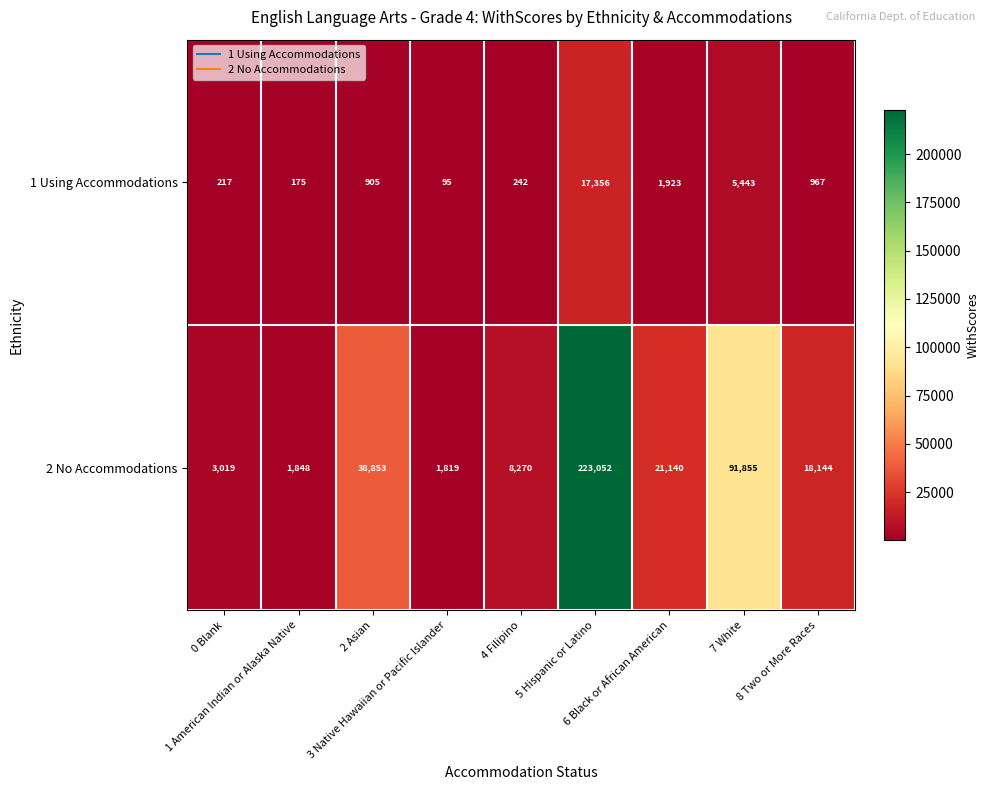

Which series changed the most between 4 Filipino and 6 Black or African American?

2 No Accommodations